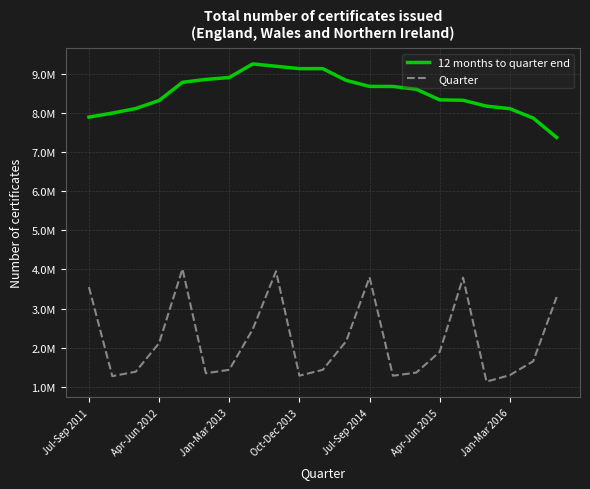

Does the chart display data point markers on the line(s)?

No